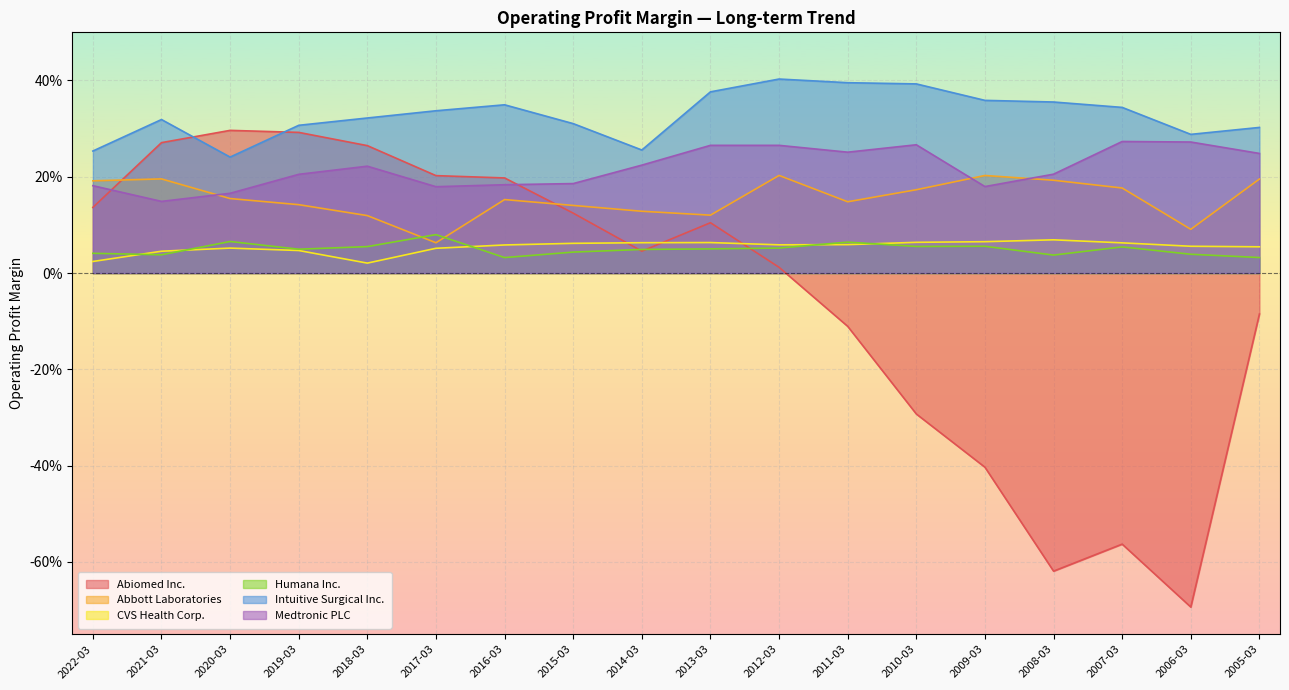

How many interior local valleys does the Intuitive Surgical Inc. series have?

3